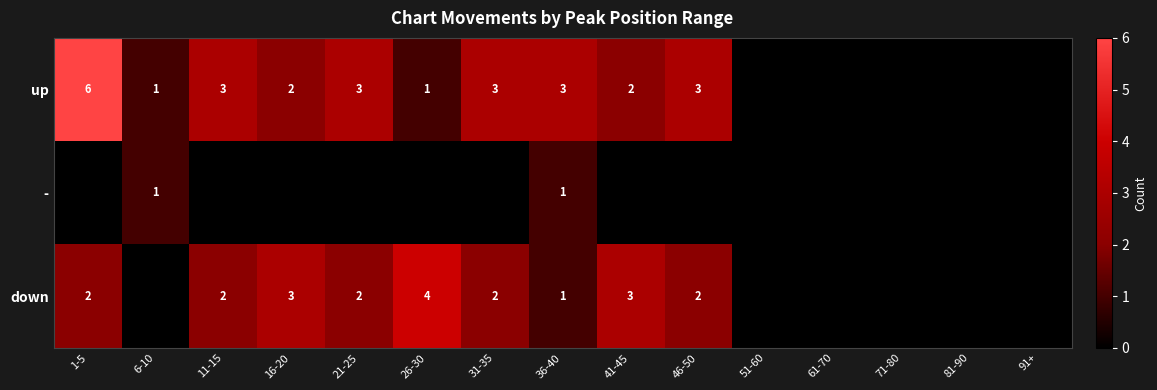

At how many categories does at least one series exceed 1?

9